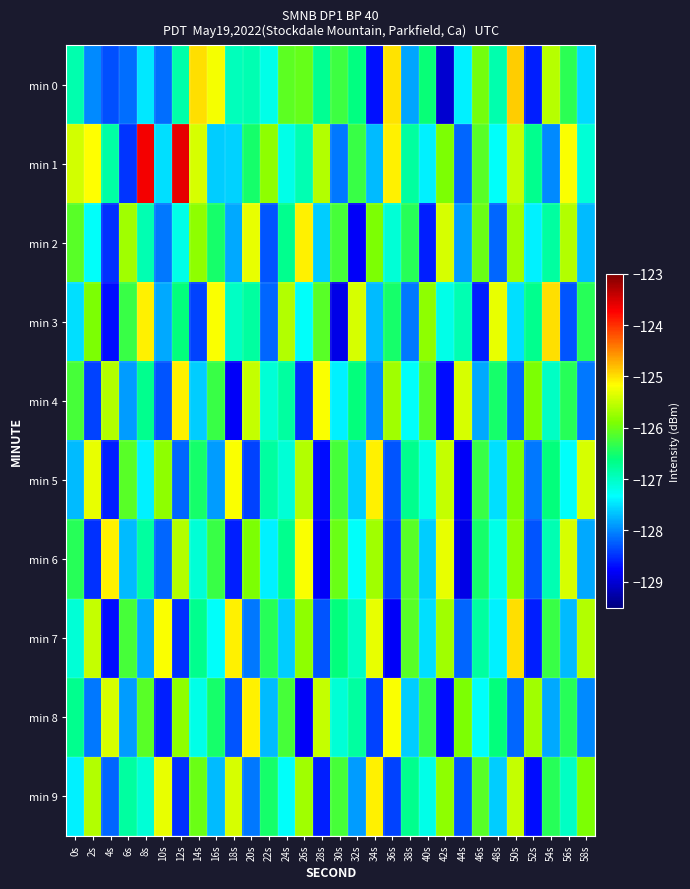

Reading right to left, what are all the values shown in this chart?

min 0: 58s=-127.5	56s=-126.4	54s=-125.6	52s=-128.6	50s=-124.9	48s=-126.9	46s=-126.0	44s=-127.4	42s=-129.0	40s=-126.6	38s=-127.8	36s=-125.0	34s=-128.7	32s=-126.6	30s=-126.3	28s=-126.7	26s=-126.0	24s=-126.1	22s=-127.2	20s=-126.9	18s=-127.0	16s=-125.2	14s=-125.0	12s=-126.8	10s=-128.1	8s=-127.5	6s=-128.1	4s=-128.3	2s=-128.0	0s=-126.9
min 1: 58s=-127.1	56s=-125.2	54s=-128.0	52s=-126.7	50s=-125.5	48s=-127.3	46s=-126.1	44s=-128.2	42s=-125.9	40s=-127.4	38s=-126.8	36s=-125.1	34s=-127.7	32s=-126.3	30s=-128.1	28s=-125.6	26s=-126.9	24s=-127.2	22s=-125.8	20s=-126.5	18s=-127.6	16s=-127.6	14s=-125.4	12s=-123.6	10s=-127.5	8s=-123.7	6s=-128.5	4s=-126.8	2s=-125.2	0s=-125.4
min 2: 58s=-127.7	56s=-125.6	54s=-126.8	52s=-127.4	50s=-125.7	48s=-128.2	46s=-126.0	44s=-127.9	42s=-125.4	40s=-128.6	38s=-126.4	36s=-127.1	34s=-125.9	32s=-128.8	30s=-126.2	28s=-127.6	26s=-125.1	24s=-126.7	22s=-128.3	20s=-125.3	18s=-127.8	16s=-126.5	14s=-125.8	12s=-127.2	10s=-128.1	8s=-126.9	6s=-125.7	4s=-128.5	2s=-127.3	0s=-126.1
min 3: 58s=-126.4	56s=-128.3	54s=-125.0	52s=-126.7	50s=-127.5	48s=-125.3	46s=-128.6	44s=-126.9	42s=-127.2	40s=-125.8	38s=-128.1	36s=-126.5	34s=-127.7	32s=-125.4	30s=-128.9	28s=-126.1	26s=-127.3	24s=-125.6	22s=-128.2	20s=-126.8	18s=-127.0	16s=-125.2	14s=-128.4	12s=-126.6	10s=-127.8	8s=-125.1	6s=-126.3	4s=-128.7	2s=-125.9	0s=-127.5
min 4: 58s=-128.1	56s=-126.4	54s=-127.0	52s=-125.9	50s=-128.2	48s=-126.5	46s=-127.8	44s=-125.4	42s=-128.7	40s=-126.1	38s=-127.3	36s=-125.7	34s=-128.0	32s=-126.6	30s=-127.4	28s=-125.2	26s=-128.5	24s=-126.8	22s=-127.1	20s=-125.5	18s=-128.8	16s=-126.3	14s=-127.6	12s=-125.1	10s=-128.3	8s=-126.7	6s=-127.9	4s=-125.6	2s=-128.4	0s=-126.2
min 5: 58s=-125.4	56s=-127.3	54s=-126.6	52s=-128.1	50s=-125.9	48s=-127.5	46s=-126.3	44s=-128.8	42s=-125.5	40s=-127.2	38s=-126.7	36s=-128.3	34s=-125.1	32s=-127.6	30s=-126.2	28s=-128.7	26s=-125.6	24s=-127.1	22s=-126.8	20s=-128.4	18s=-125.2	16s=-127.9	14s=-126.5	12s=-128.2	10s=-125.8	8s=-127.4	6s=-126.1	4s=-128.6	2s=-125.3	0s=-127.7
min 6: 58s=-127.8	56s=-125.4	54s=-126.9	52s=-128.3	50s=-125.8	48s=-127.2	46s=-126.5	44s=-128.9	42s=-125.3	40s=-127.6	38s=-126.1	36s=-128.4	34s=-125.7	32s=-127.3	30s=-126.0	28s=-128.8	26s=-125.2	24s=-126.7	22s=-127.4	20s=-125.9	18s=-128.6	16s=-126.3	14s=-127.1	12s=-125.6	10s=-128.2	8s=-126.8	6s=-127.7	4s=-125.1	2s=-128.5	0s=-126.4
min 7: 58s=-125.6	56s=-127.7	54s=-126.3	52s=-128.6	50s=-125.0	48s=-127.4	46s=-126.8	44s=-128.2	42s=-125.7	40s=-127.5	38s=-126.1	36s=-128.8	34s=-125.3	32s=-127.0	30s=-126.6	28s=-128.3	26s=-125.8	24s=-127.6	22s=-126.4	20s=-128.1	18s=-125.1	16s=-127.3	14s=-126.7	12s=-128.5	10s=-125.2	8s=-127.8	6s=-126.2	4s=-128.7	2s=-125.5	0s=-127.1
min 8: 58s=-128.0	56s=-126.4	54s=-127.8	52s=-125.7	50s=-128.2	48s=-126.6	46s=-127.3	44s=-125.9	42s=-128.7	40s=-126.3	38s=-127.6	36s=-125.2	34s=-128.4	32s=-126.8	30s=-127.1	28s=-125.5	26s=-128.8	24s=-126.2	22s=-127.7	20s=-125.1	18s=-128.3	16s=-126.5	14s=-127.2	12s=-125.8	10s=-128.6	8s=-126.1	6s=-127.9	4s=-125.4	2s=-128.1	0s=-126.7
min 9: 58s=-125.9	56s=-127.0	54s=-126.4	52s=-128.7	50s=-125.5	48s=-127.6	46s=-126.1	44s=-128.3	42s=-125.8	40s=-127.2	38s=-126.7	36s=-128.4	34s=-125.1	32s=-127.9	30s=-126.2	28s=-128.6	26s=-125.7	24s=-127.3	22s=-126.5	20s=-128.1	18s=-125.4	16s=-127.7	14s=-126.0	12s=-128.5	10s=-125.3	8s=-127.1	6s=-126.8	4s=-128.2	2s=-125.6	0s=-127.4